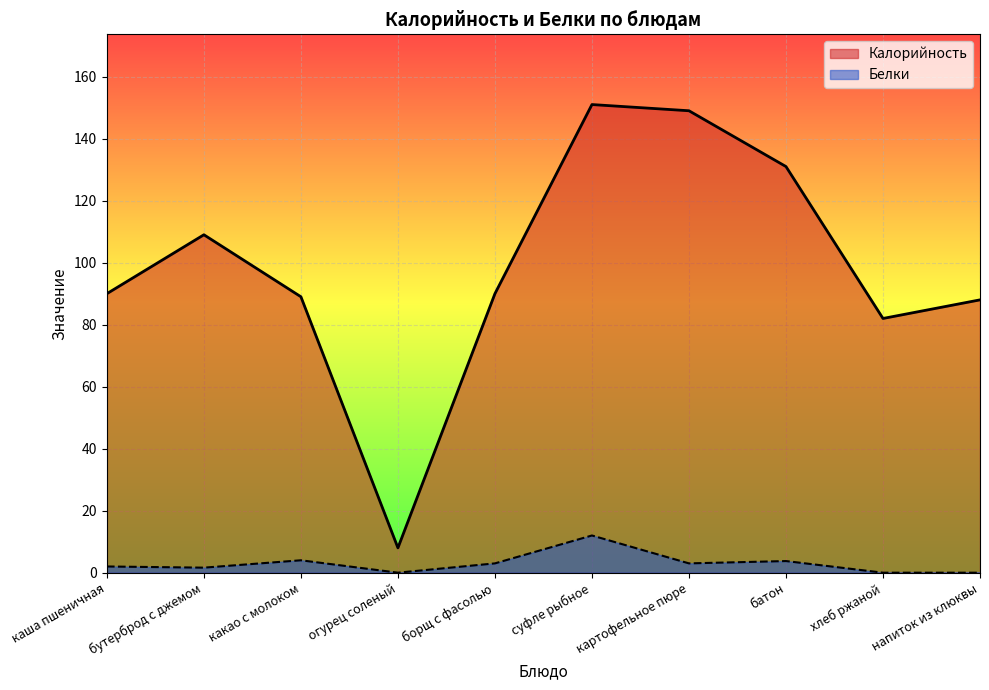

Reading left to right, what are all the values shown in this chart?

Калорийность: каша пшеничная=90.0	бутерброд с джемом=109.0	какао с молоком=89.0	огурец соленый=8.0	борщ с фасолью=90.0	суфле рыбное=151.0	картофельное пюре=149.0	батон=131.0	хлеб ржаной=82.0	напиток из клюквы=88.0
Белки: каша пшеничная=2.0	бутерброд с джемом=1.6	какао с молоком=4.0	огурец соленый=0.0	борщ с фасолью=3.0	суфле рыбное=12.0	картофельное пюре=3.0	батон=3.8	хлеб ржаной=0.0	напиток из клюквы=0.0